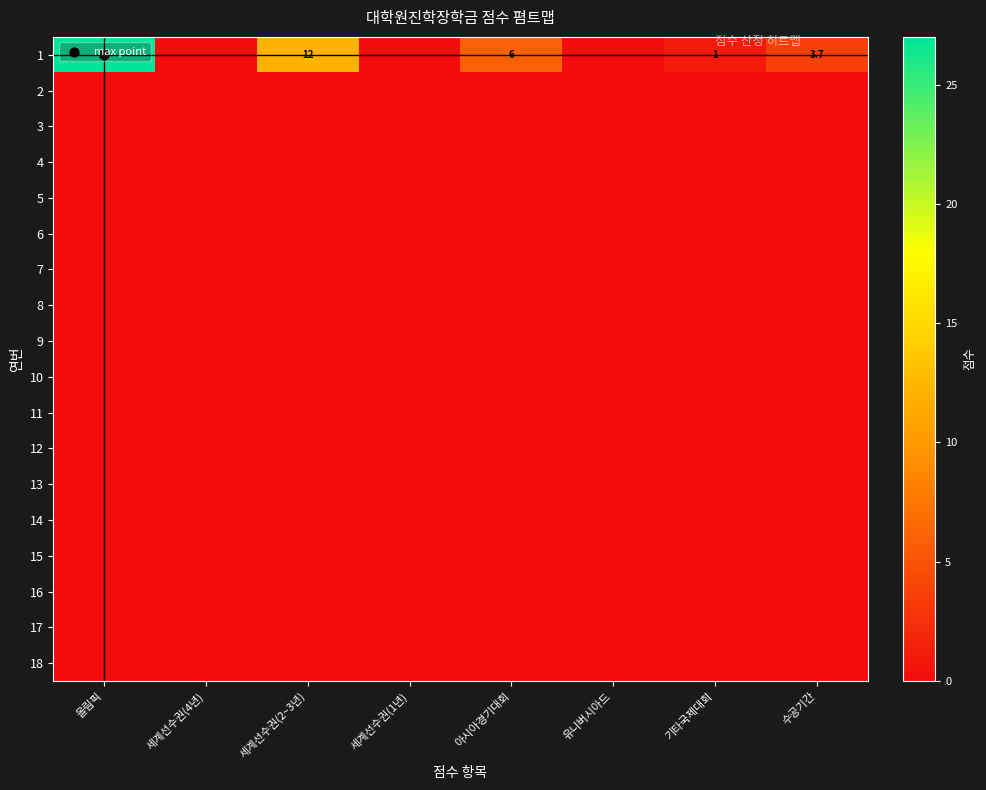

Which series has the widest spread of values?

1